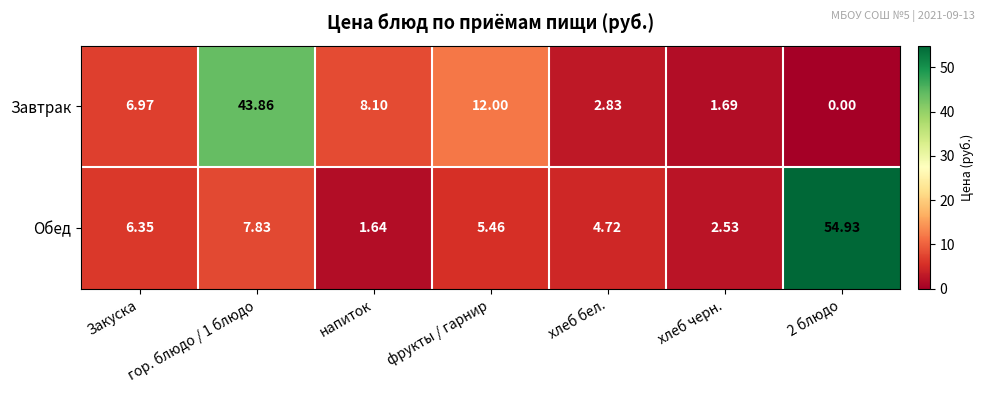

Which series has the largest range (max minus min)?

Обед